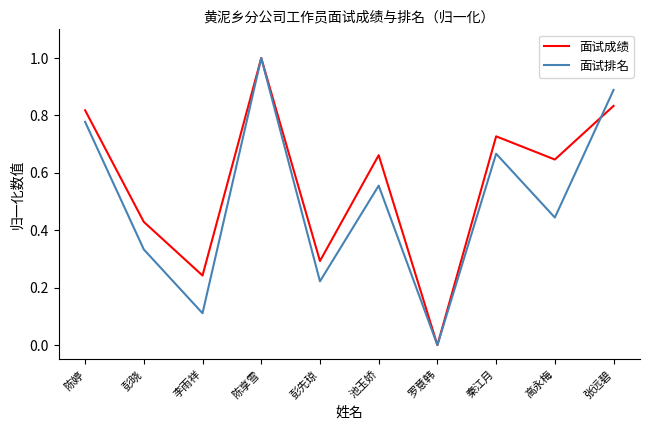

Which series changed the most between 李雨祥 and 池玉娇?

面试排名